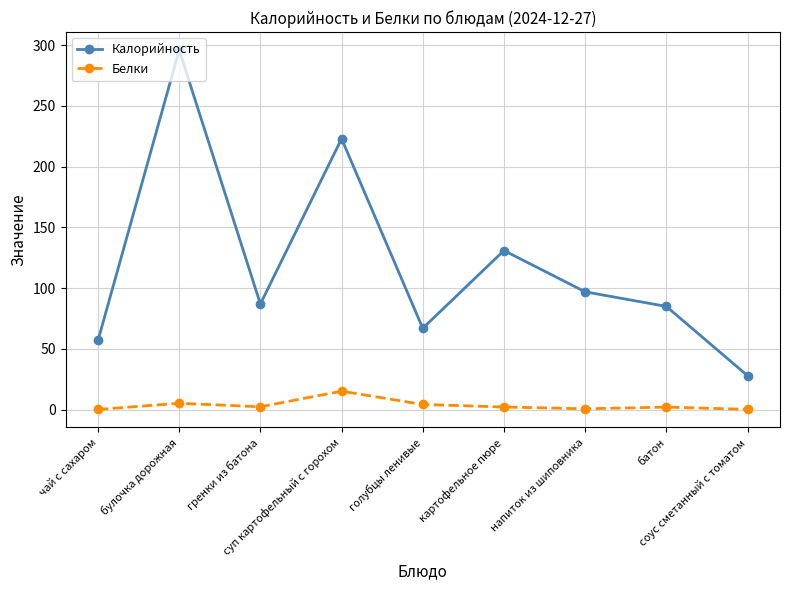

How many series are shown in this chart?

2